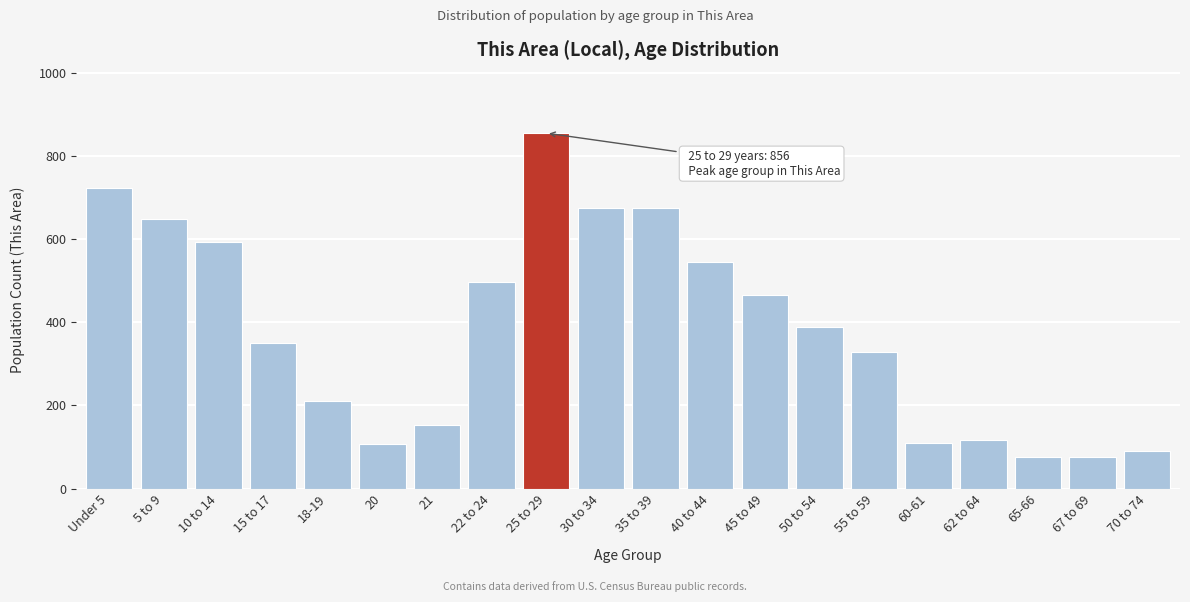

What is the label of the 20th bar from the right?

Under 5